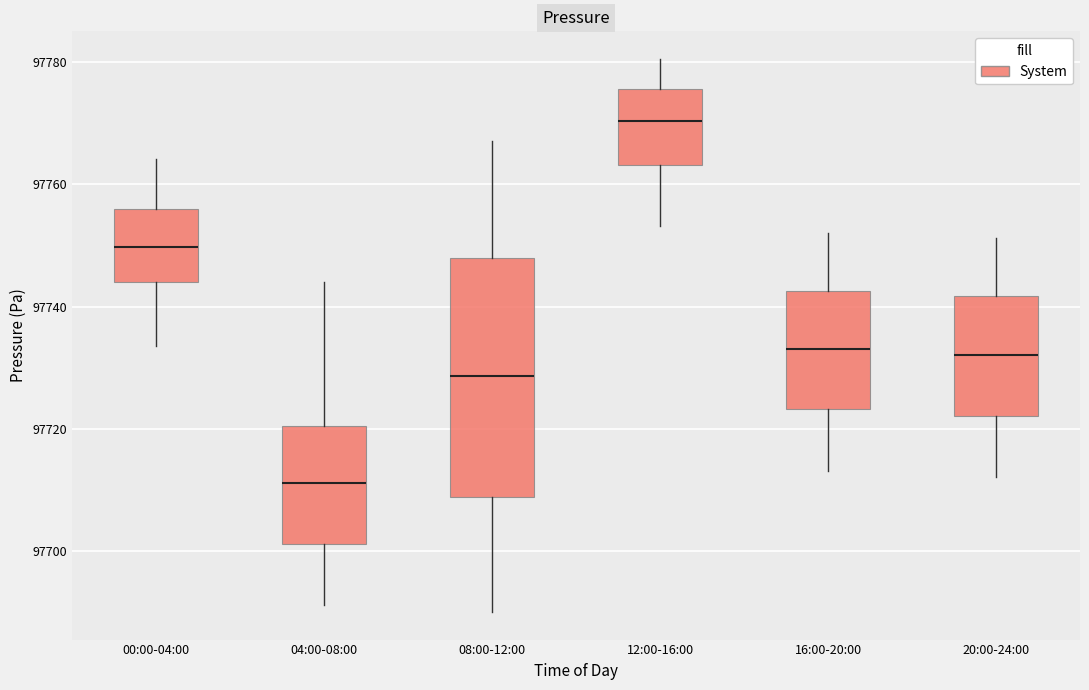

Reading left to right, read every box against the y-axis: the position of its median line, the range the box covers, and the ends of its whiskers. The values are not printed on the chart, so give them approximately, as read against the axis.

00:00-04:00: median 97750, box 97744 to 97756, whiskers 97734 to 97764
04:00-08:00: median 97712, box 97702 to 97720, whiskers 97692 to 97744
08:00-12:00: median 97728, box 97708 to 97748, whiskers 97690 to 97768
12:00-16:00: median 97770, box 97764 to 97776, whiskers 97754 to 97780
16:00-20:00: median 97734, box 97724 to 97742, whiskers 97714 to 97752
20:00-24:00: median 97732, box 97722 to 97742, whiskers 97712 to 97752